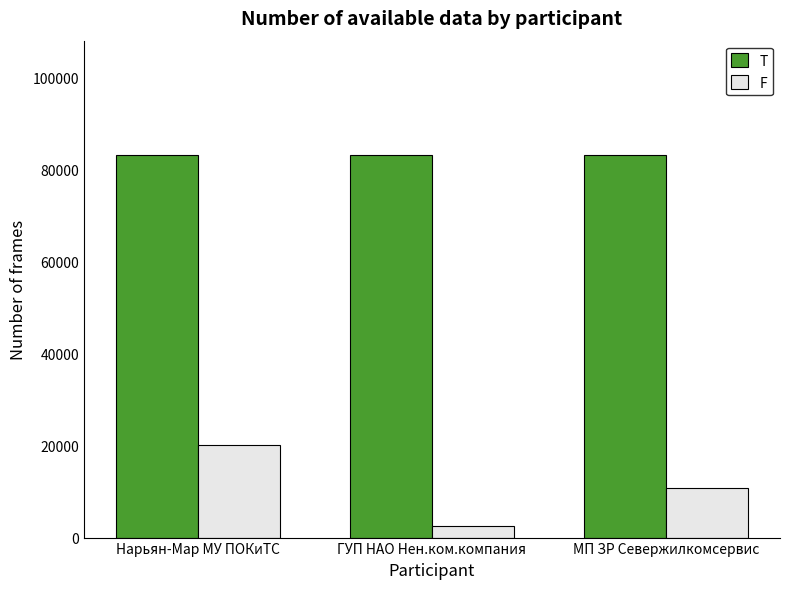

What is the spread (max minus min) of values at МП ЗР Севержилкомсервис?

72315